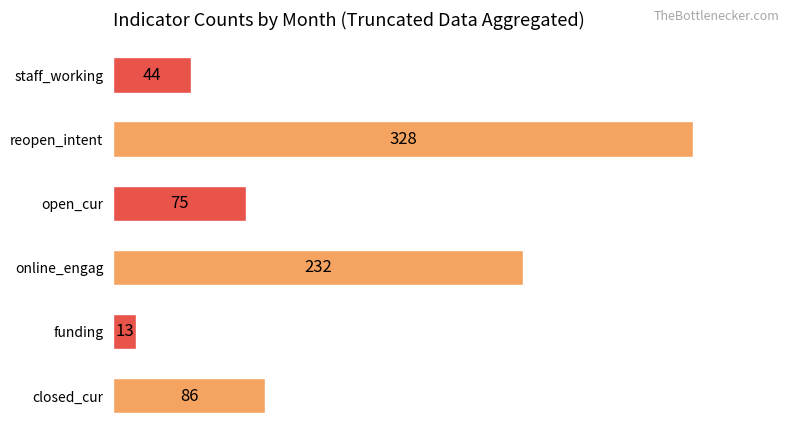

Rank the categories by value from lowest to highest.

funding, staff_working, open_cur, closed_cur, online_engag, reopen_intent